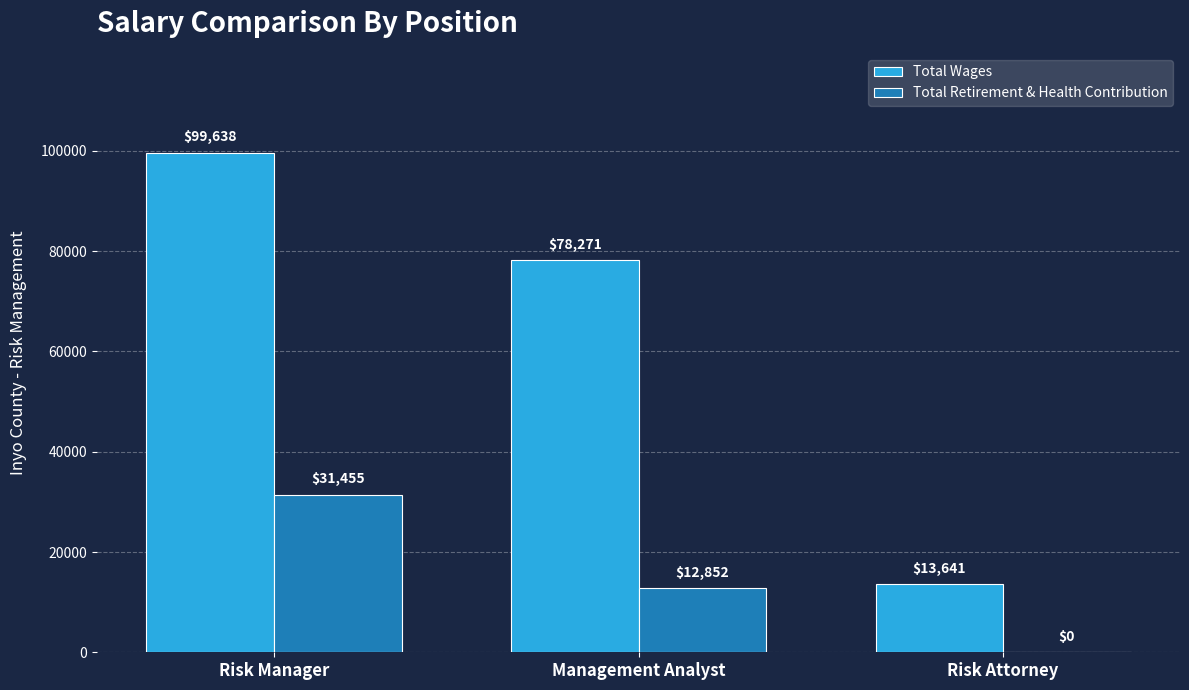

At which category is the sum across all series the highest?

Risk Manager